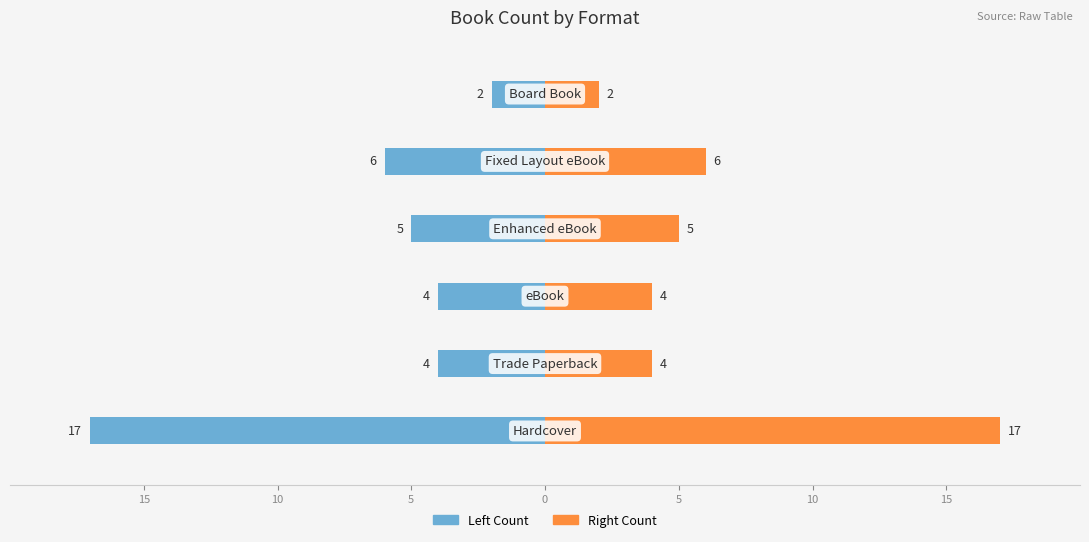

Are the bars horizontal?

Yes